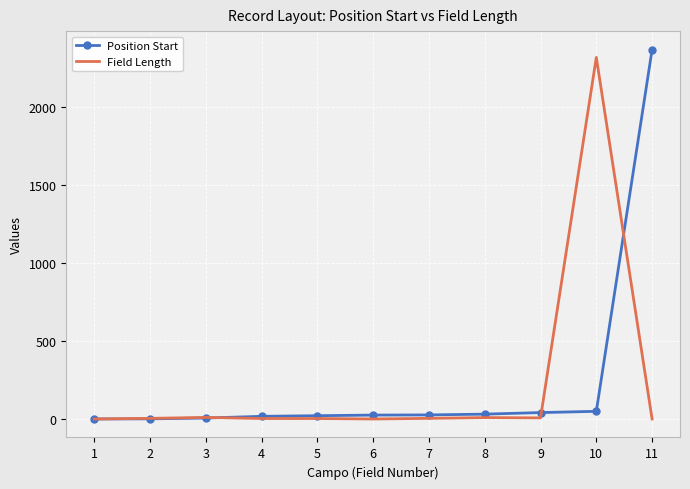

What is the maximum value shown in the chart?

2365